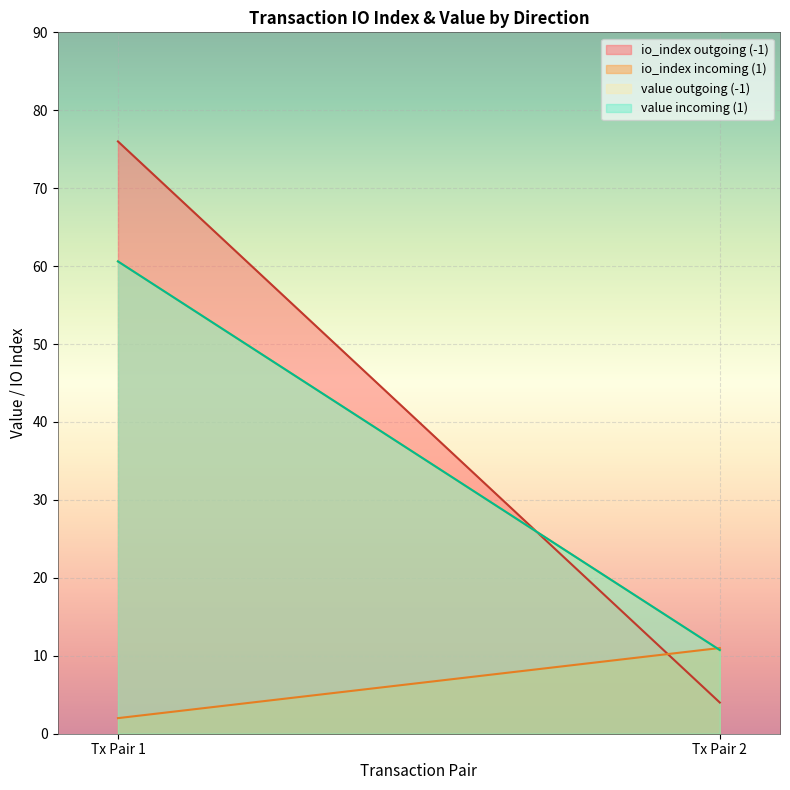

What is the sum of all value values?

142.7